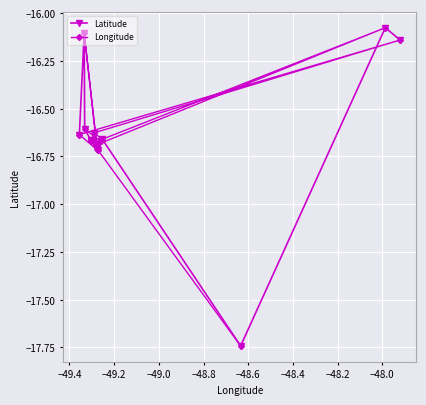

True or false: Latitude has more than 2 interior local peaks.

True